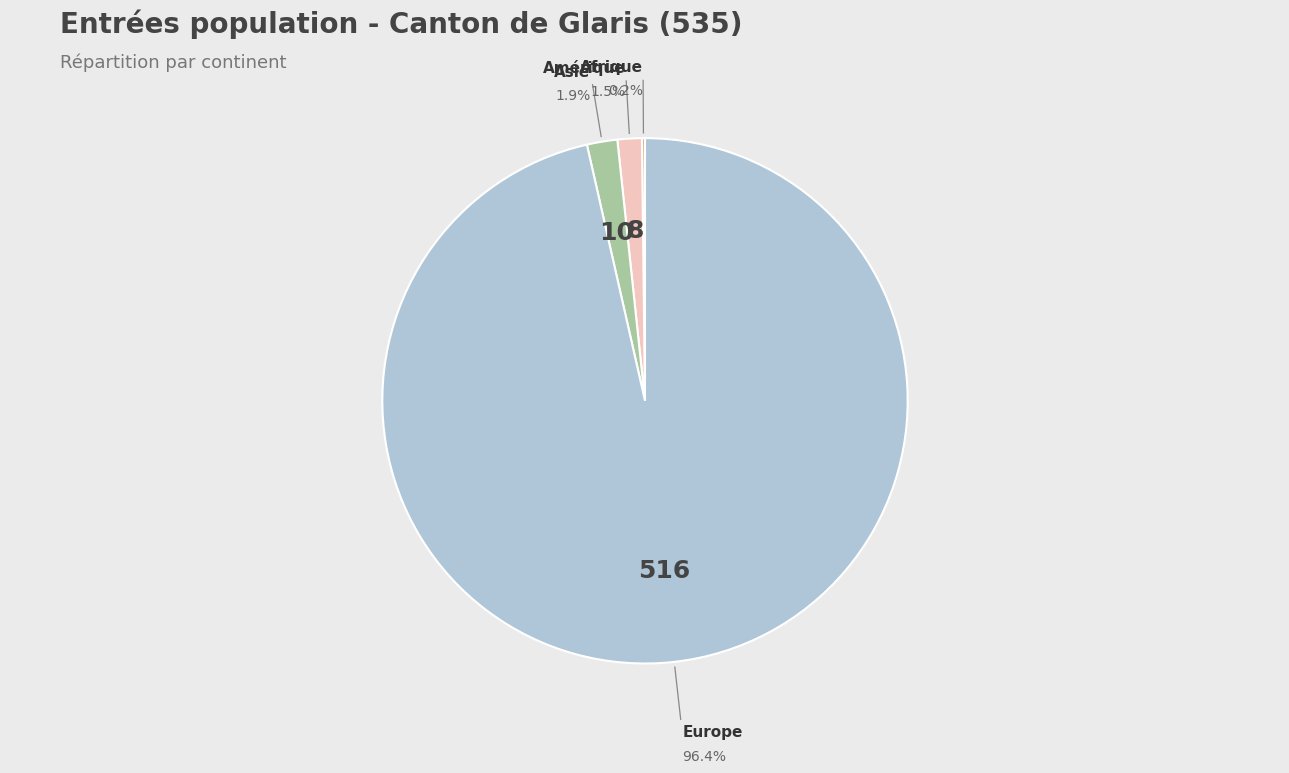

Is there a majority slice in this chart?

Yes